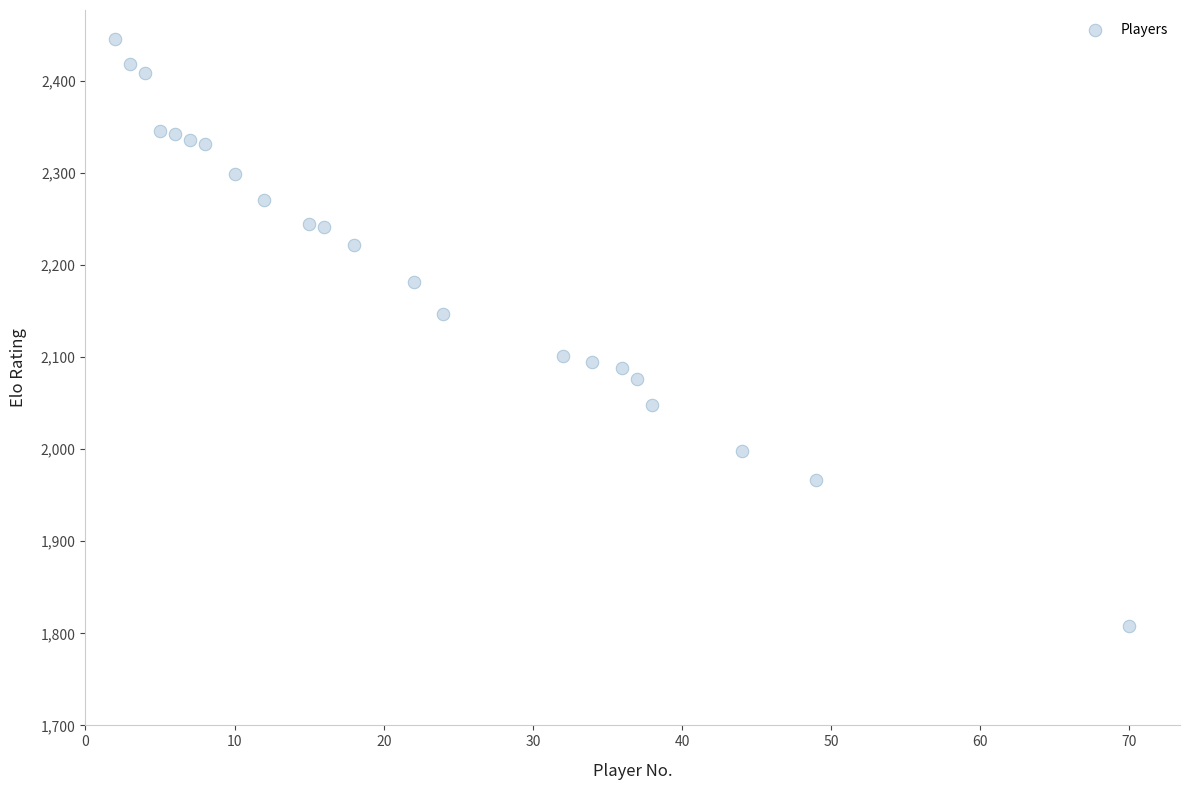

What is the range of X values (max minus min)?

68